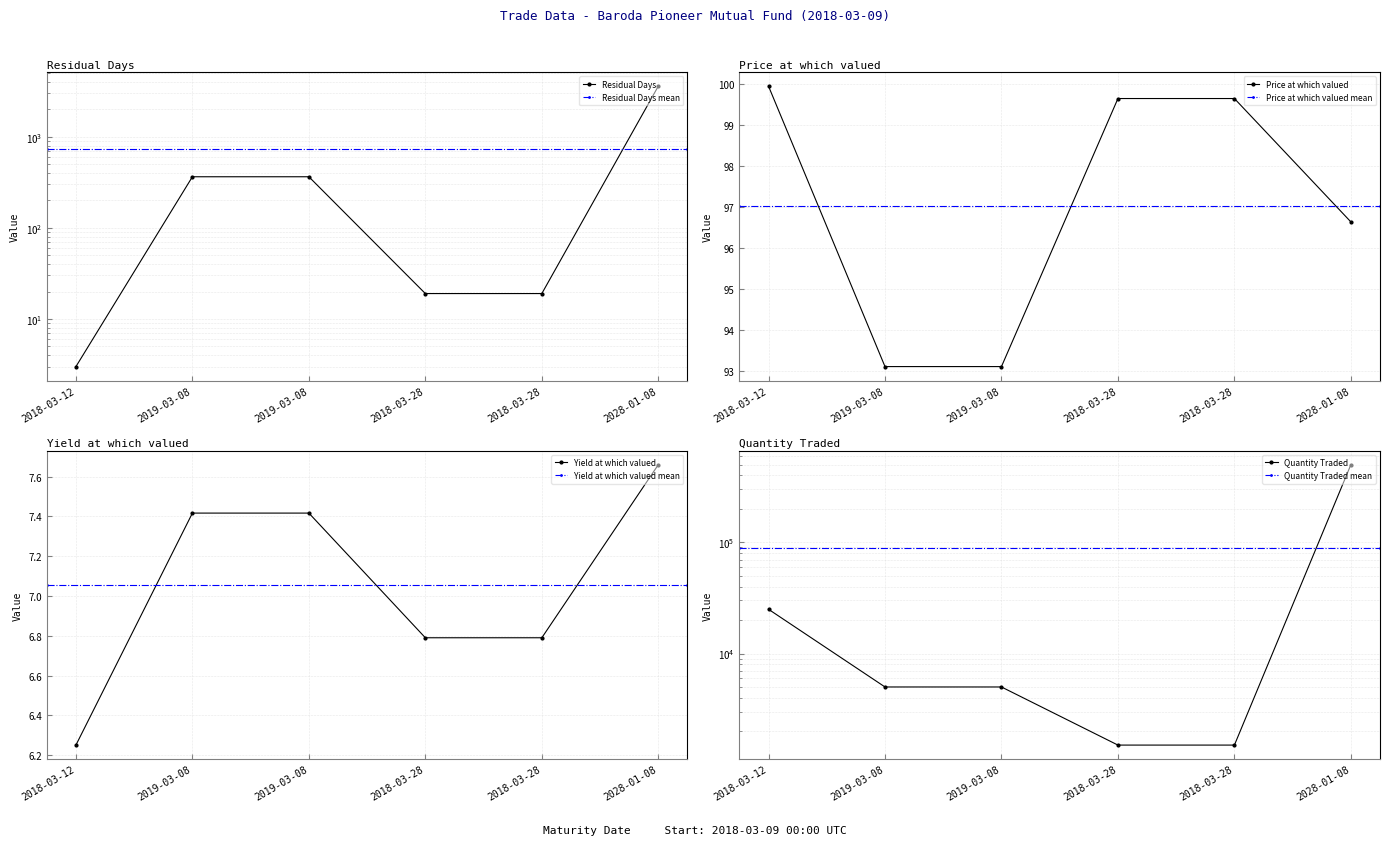

What value does the Price at which valued series have at 2028-01-08?

96.6